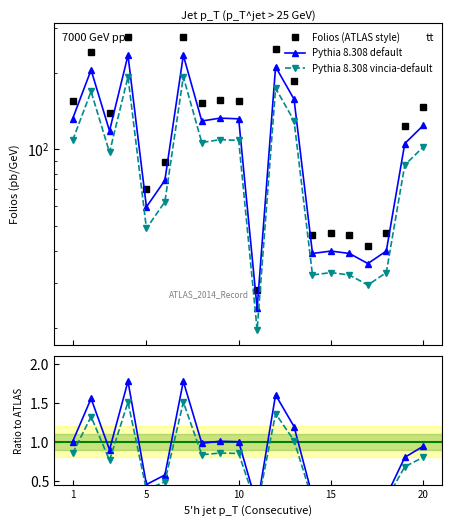

Which series has the widest spread of values?

Folios (ATLAS style)